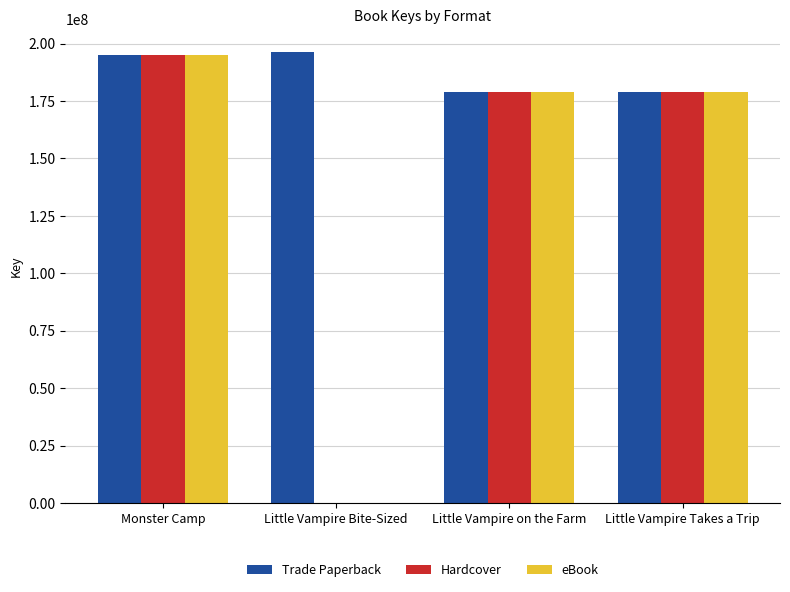

At which category is the sum across all series the highest?

Monster Camp